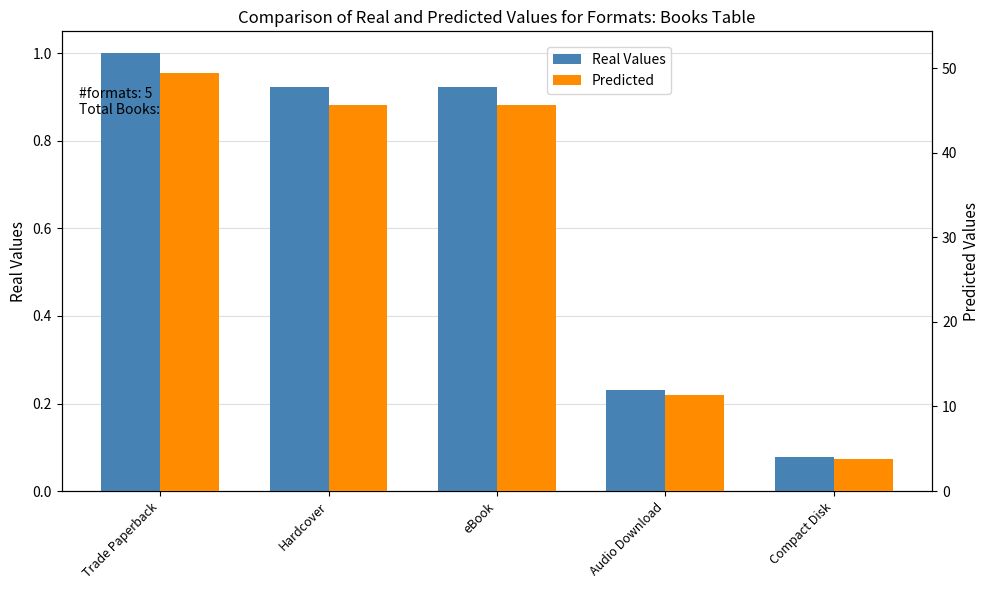

What position from the right is Audio Download?

2